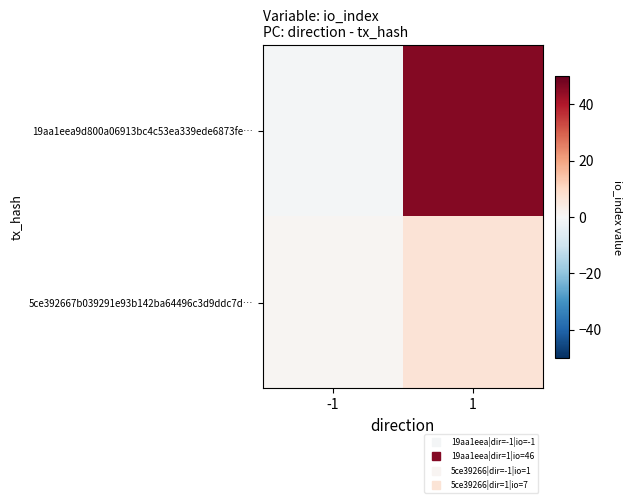

What is the smallest value displayed?

-1